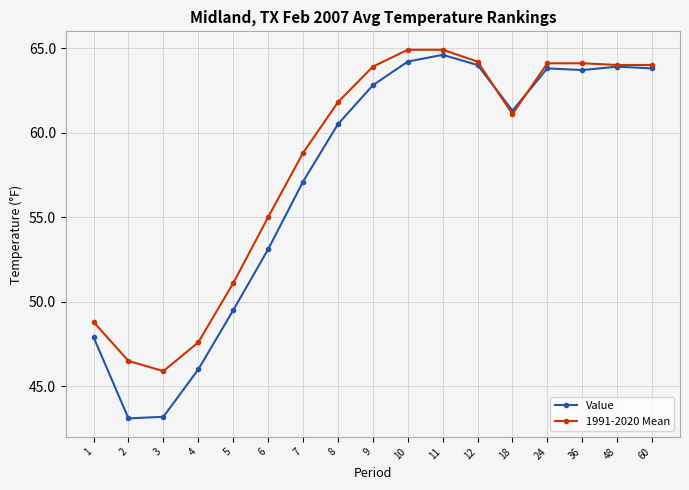

List the series in order of their peak value, highest first.

1991-2020 Mean, Value